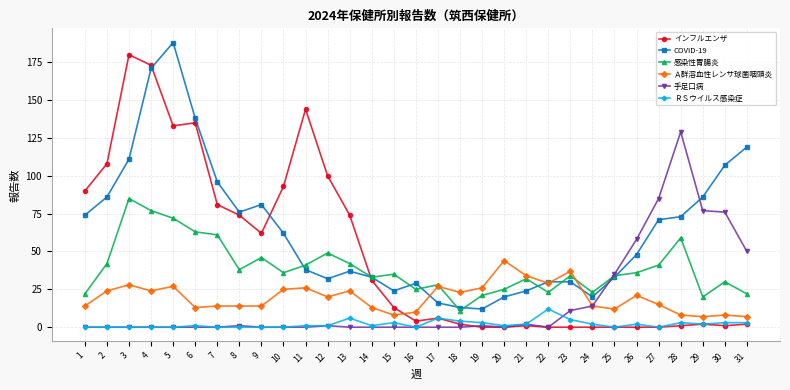

What is the average value of the COVID-19 series?

64